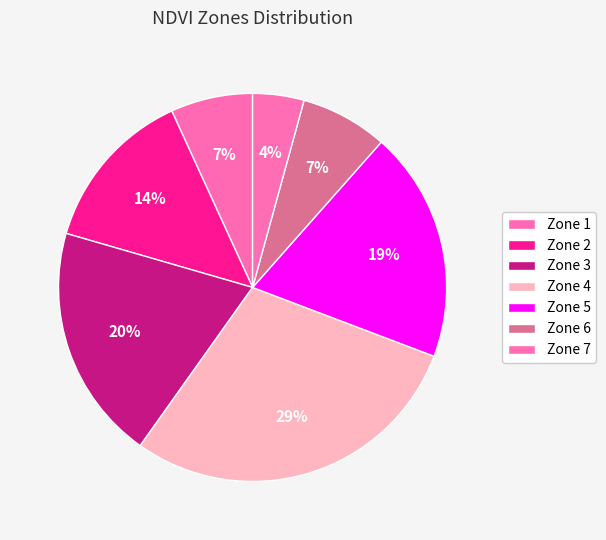

How many slices are in this pie chart?

7